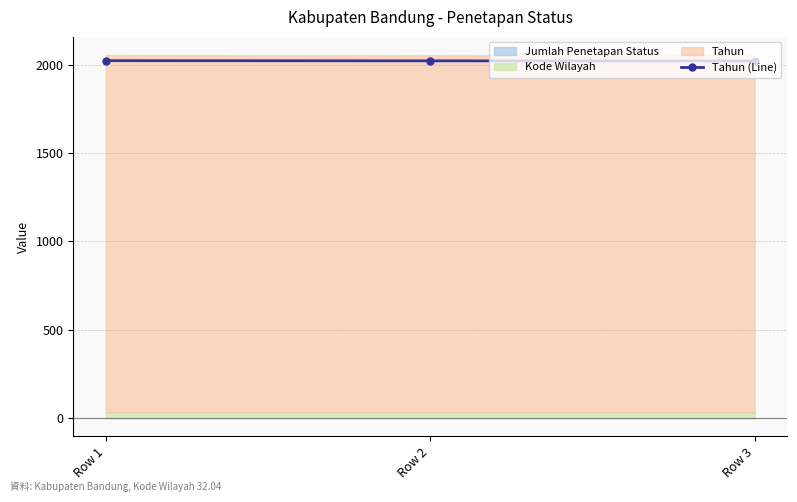

What is the value of the Tahun (Line) point at the 1st from the left?

2023